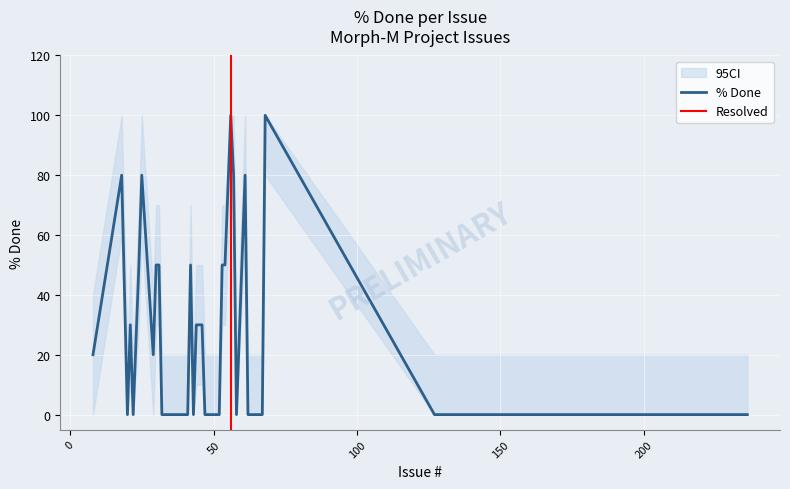

How many values are above zero?

17